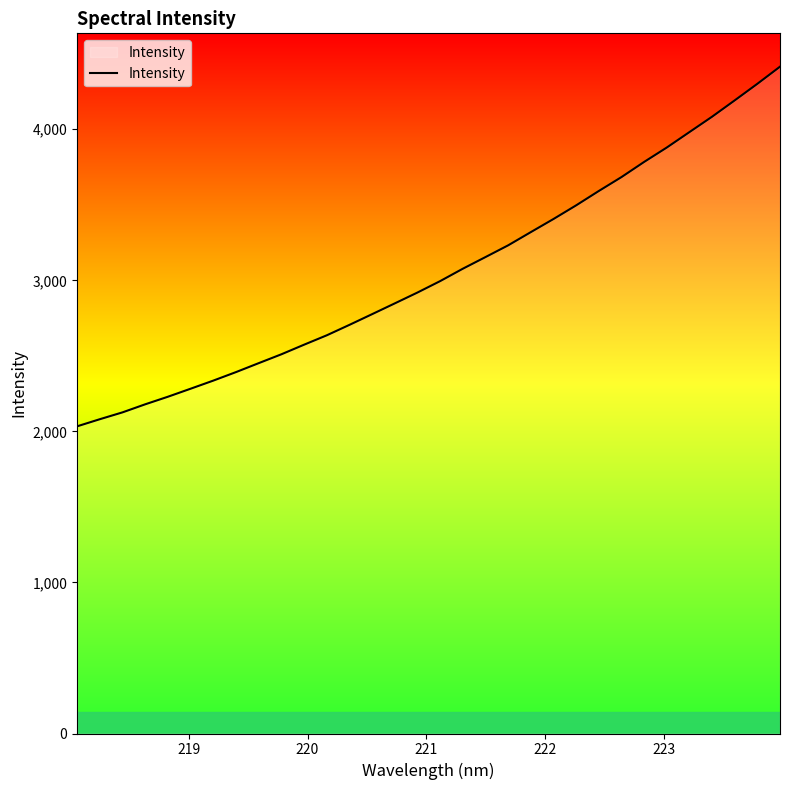

What is the minimum value shown in the chart?

2033.6